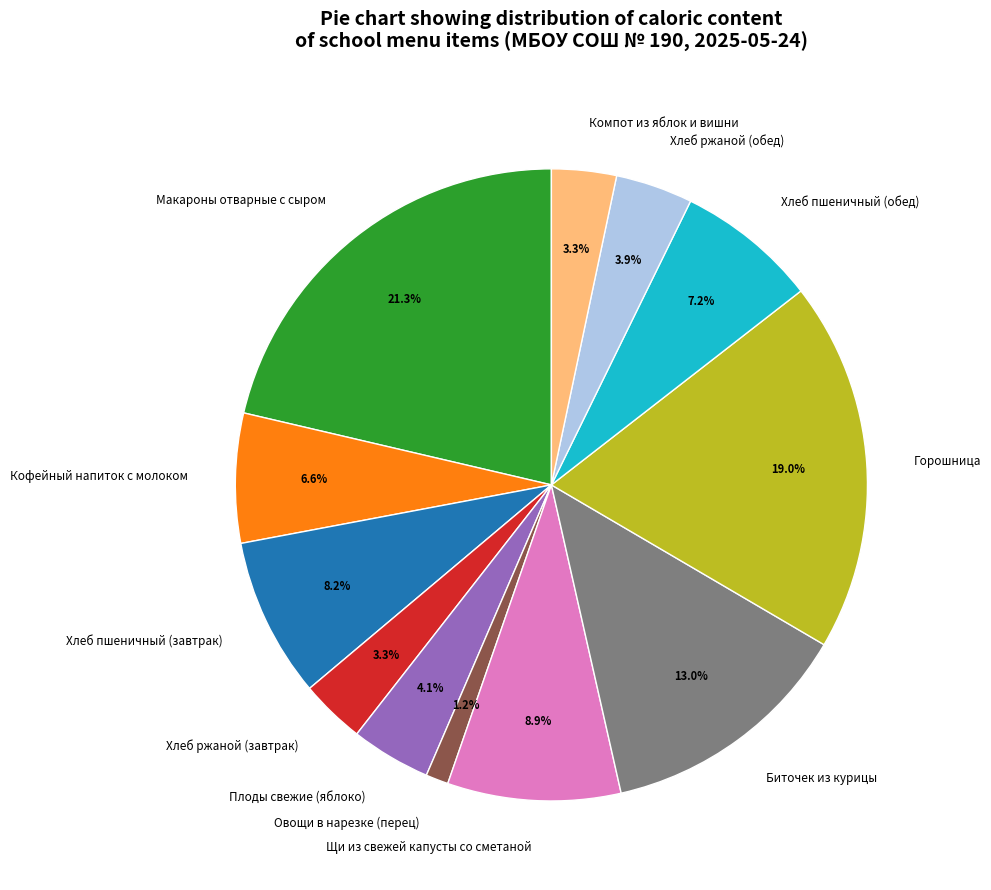

Does Макароны отварные с сыром represent more than half of the total?

No